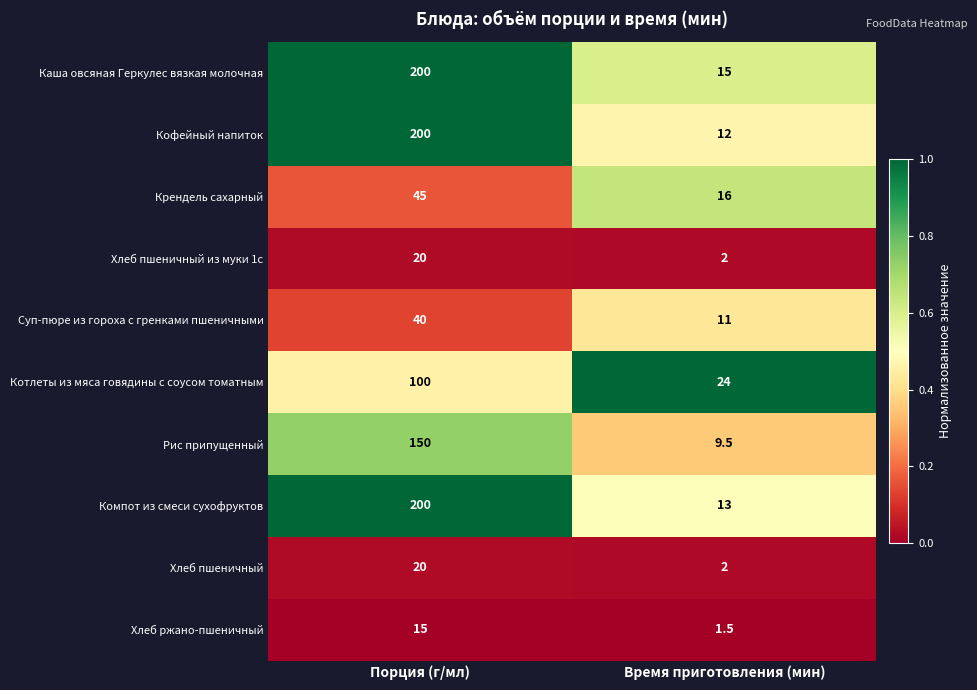

Reading left to right, extract all data points from this chart.

Каша овсяная Геркулес вязкая молочная: 200.0	15.0
Кофейный напиток: 200.0	12.0
Крендель сахарный: 45.0	16.0
Хлеб пшеничный из муки 1с: 20.0	2.0
Суп-пюре из гороха с гренками пшеничными: 40.0	11.0
Котлеты из мяса говядины с соусом томатным: 100.0	24.0
Рис припущенный: 150.0	9.5
Компот из смеси сухофруктов: 200.0	13.0
Хлеб пшеничный: 20.0	2.0
Хлеб ржано-пшеничный: 15.0	1.5